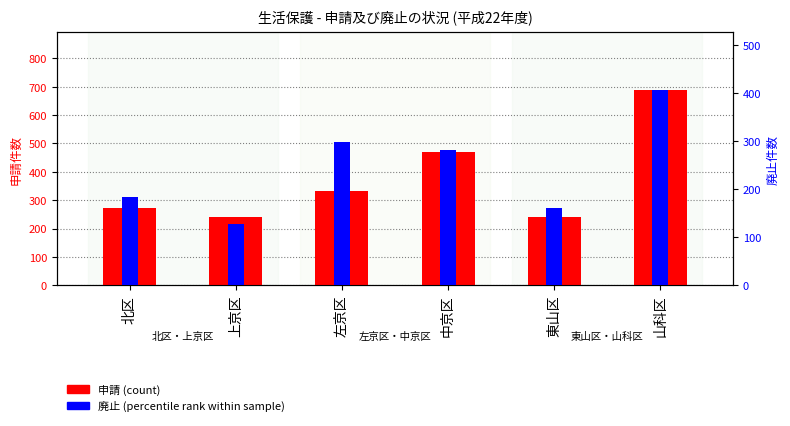

At which label does 廃止 (廃止件数) reach its minimum?

上京区